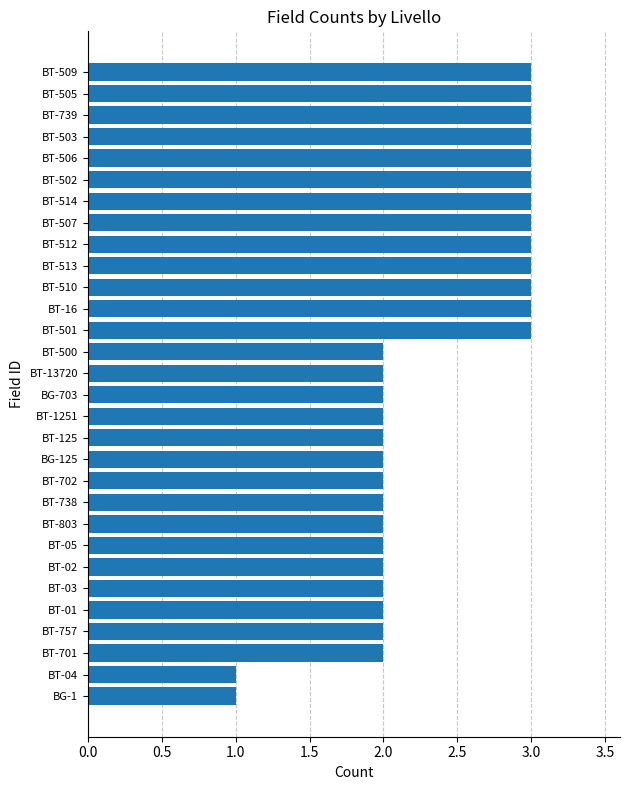

Which has a higher value, BT-509 or BT-125?

BT-509